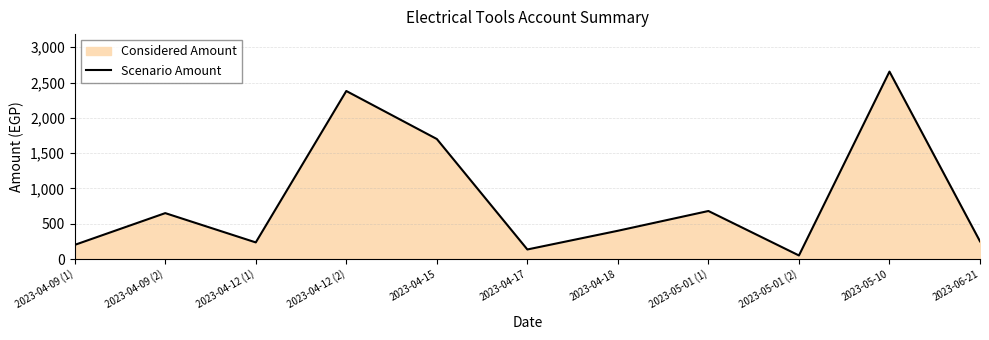

At which category does the data reach its first local valley?

2023-04-12 (1)